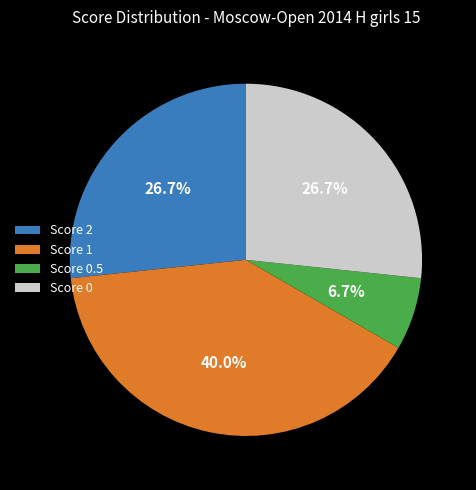

Combined, do Score 0 and Score 1 account for over 50%?

Yes